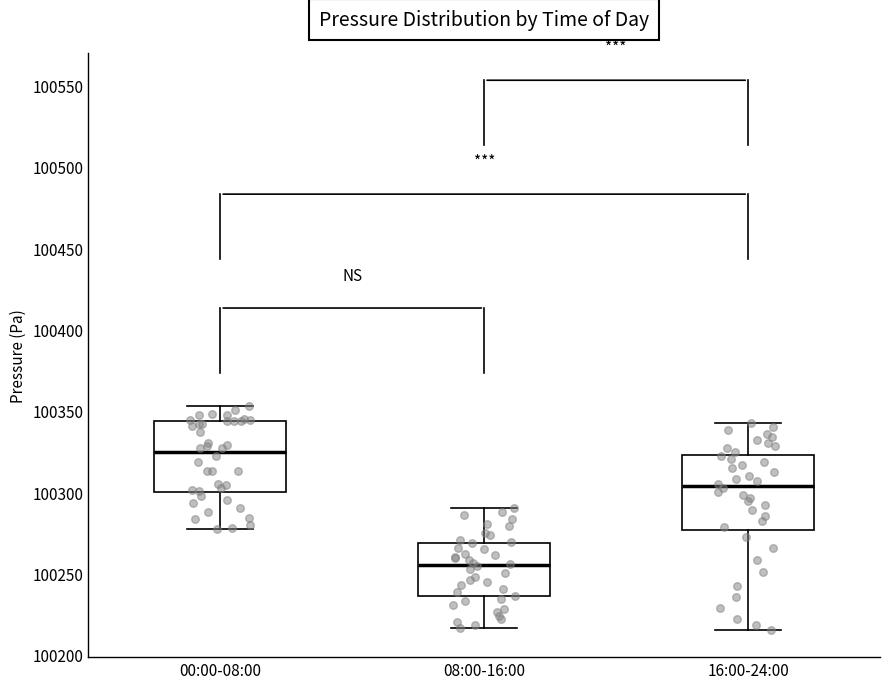

Where is the lower edge of the box for 08:00-16:00 on the y-axis? The values are not printed on the chart, so give them approximately, as read against the axis.

100235